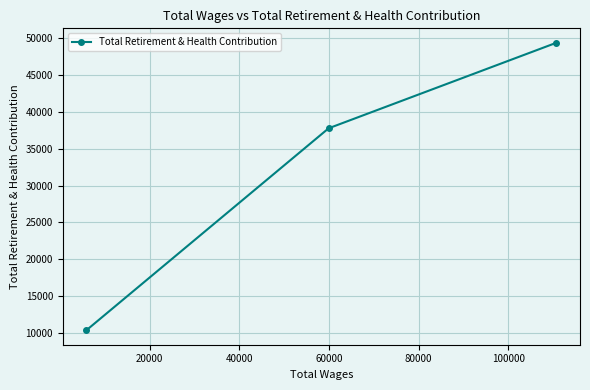

What is the difference between the maximum and minimum values?

38982